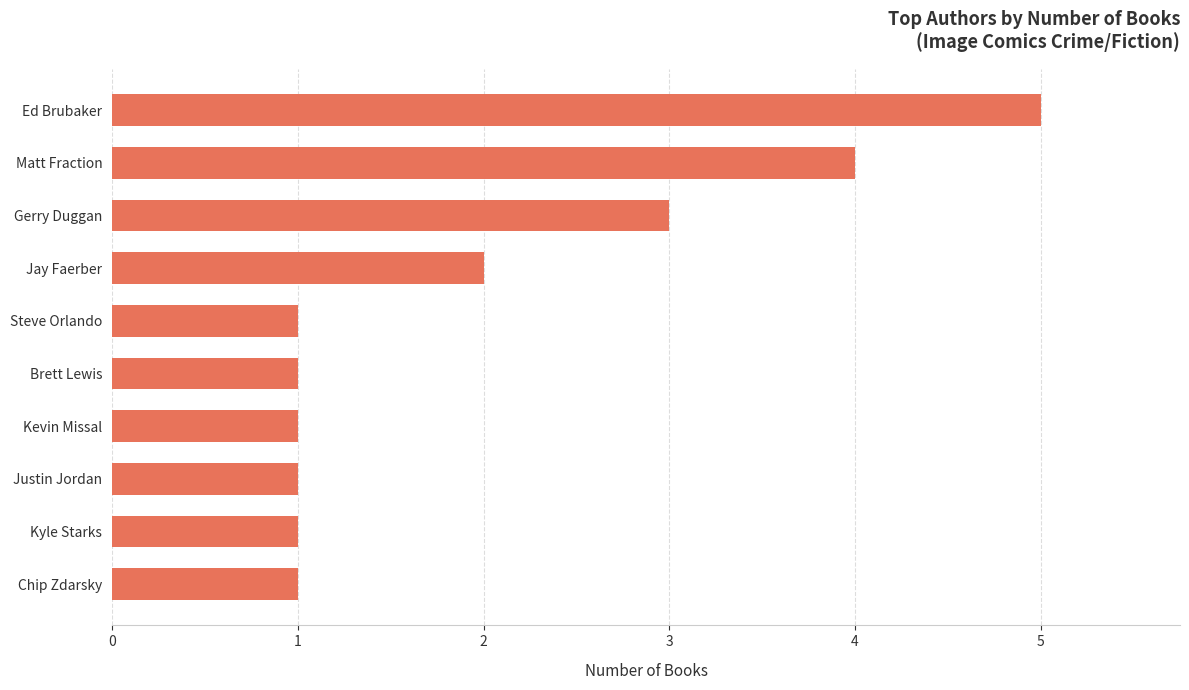

Read the value at Gerry Duggan.

3